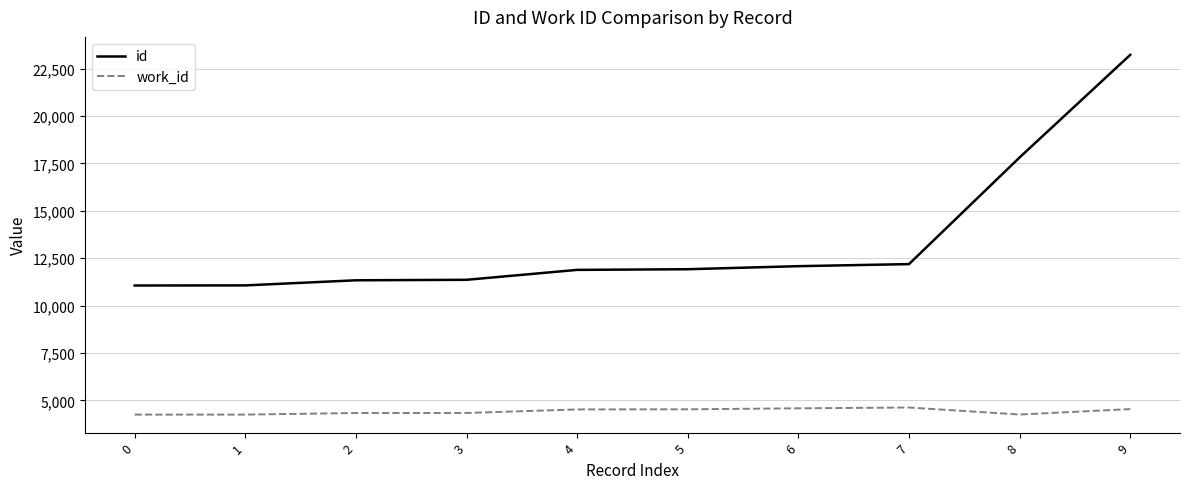

Is it true that id equals 18082 at 3?

False